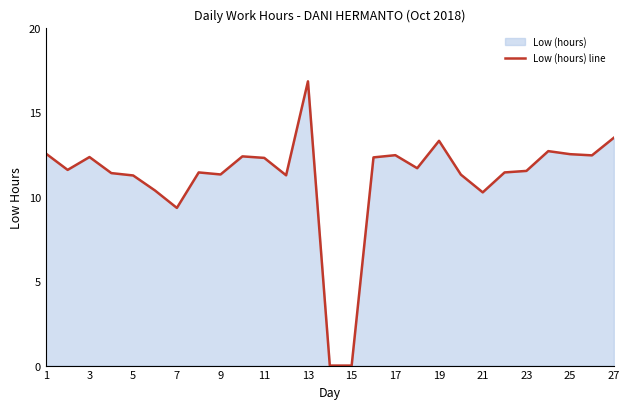

Where is the first local maximum?

3